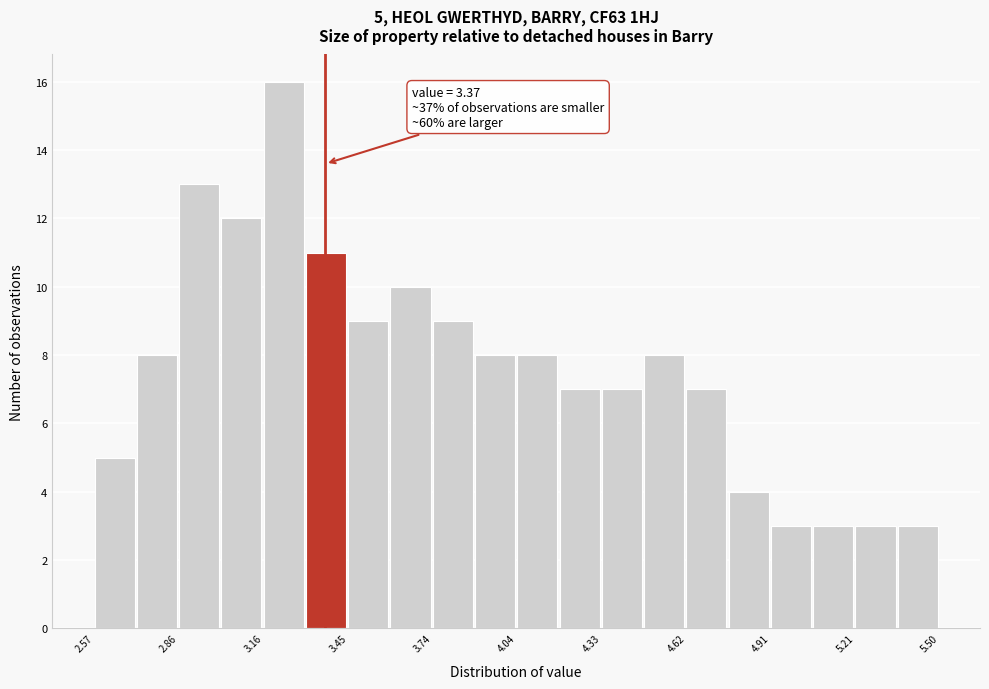

Around what value on the x-axis is the tallest bar? Give the approximate position of its centre, as read against the axis.

3.25